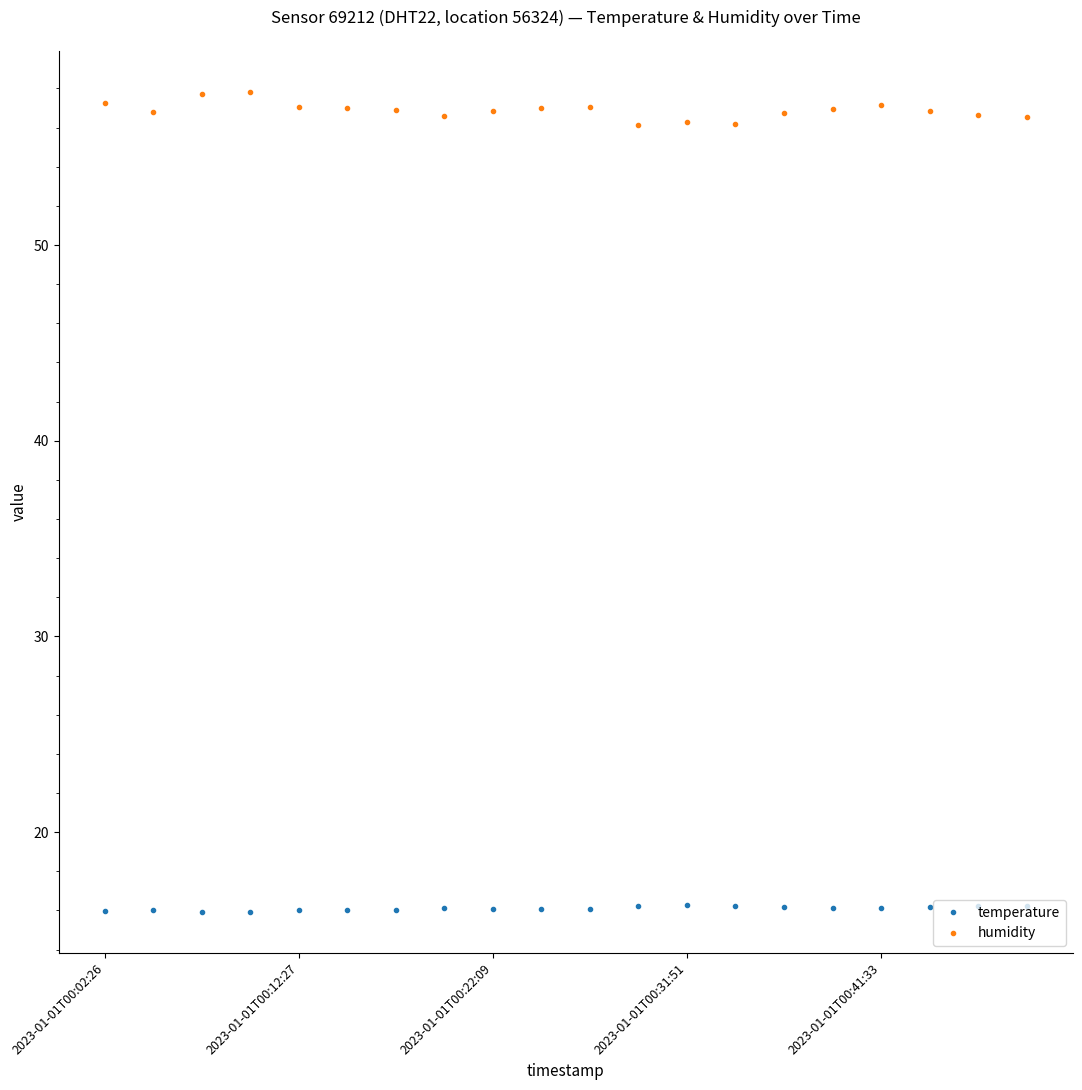

What is the maximum value shown in the chart?

57.8